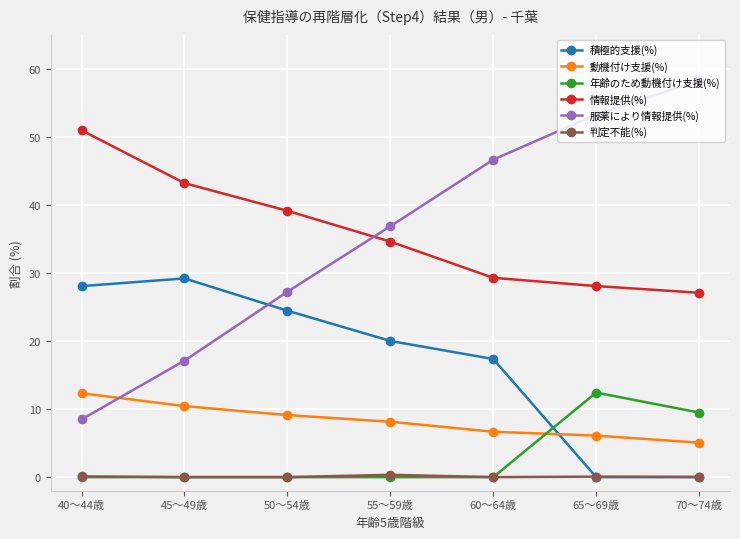

True or false: 積極的支援(%) and 服薬により情報提供(%) cross at least once.

True